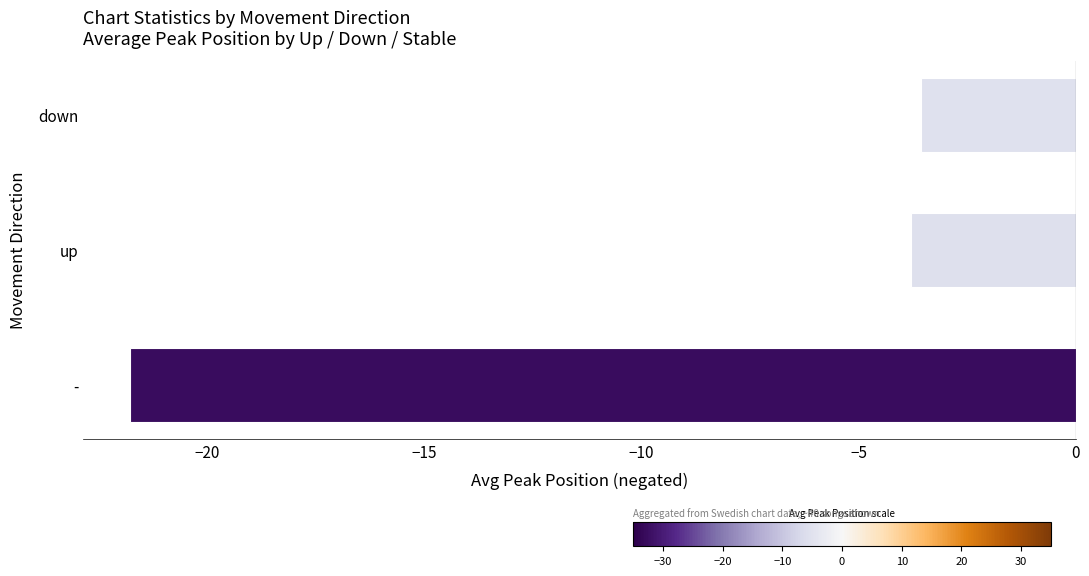

Rank the categories by value from highest to lowest.

down, up, -